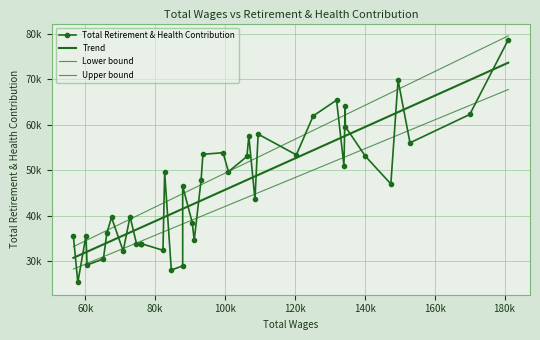

What is the minimum value shown in the chart?

25386.0